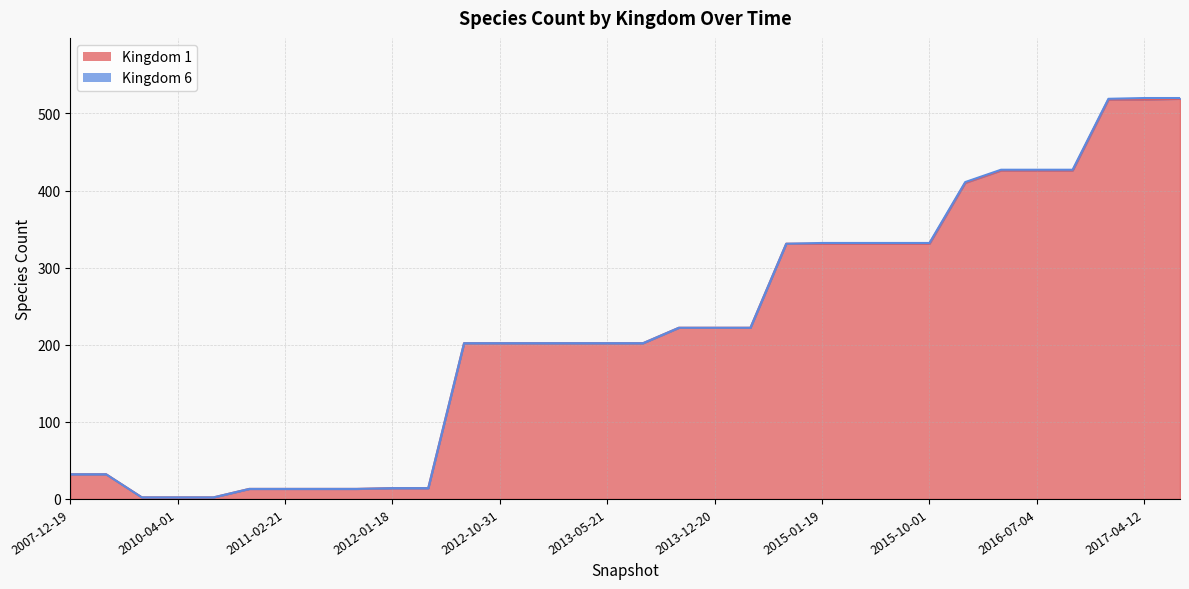

At which category does the chart reach its minimum across all series?

2009-12-16